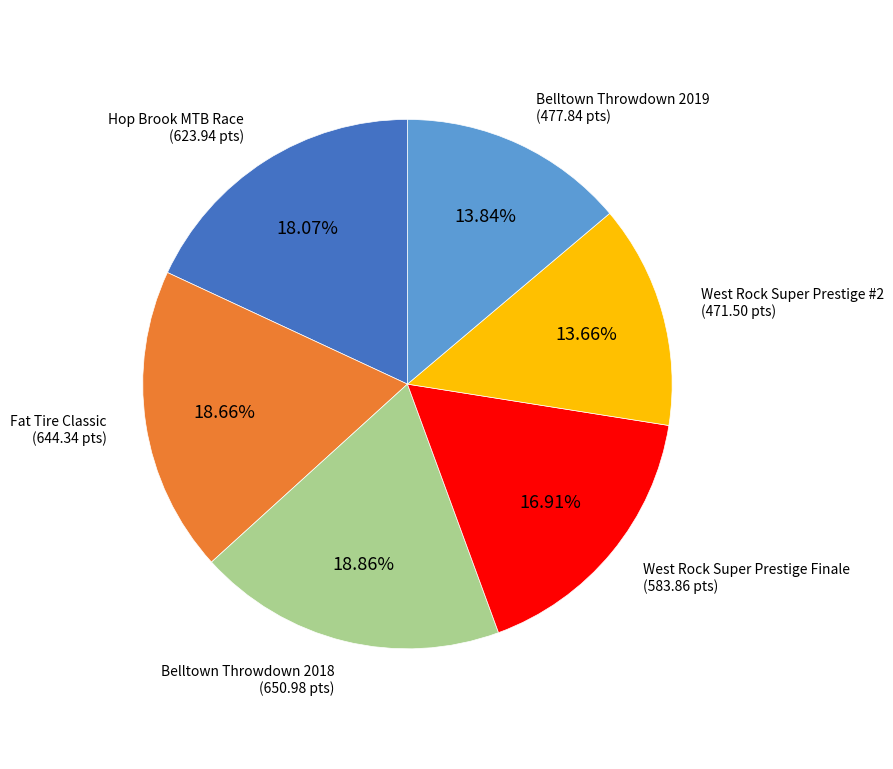

Does any single category account for the majority?

No